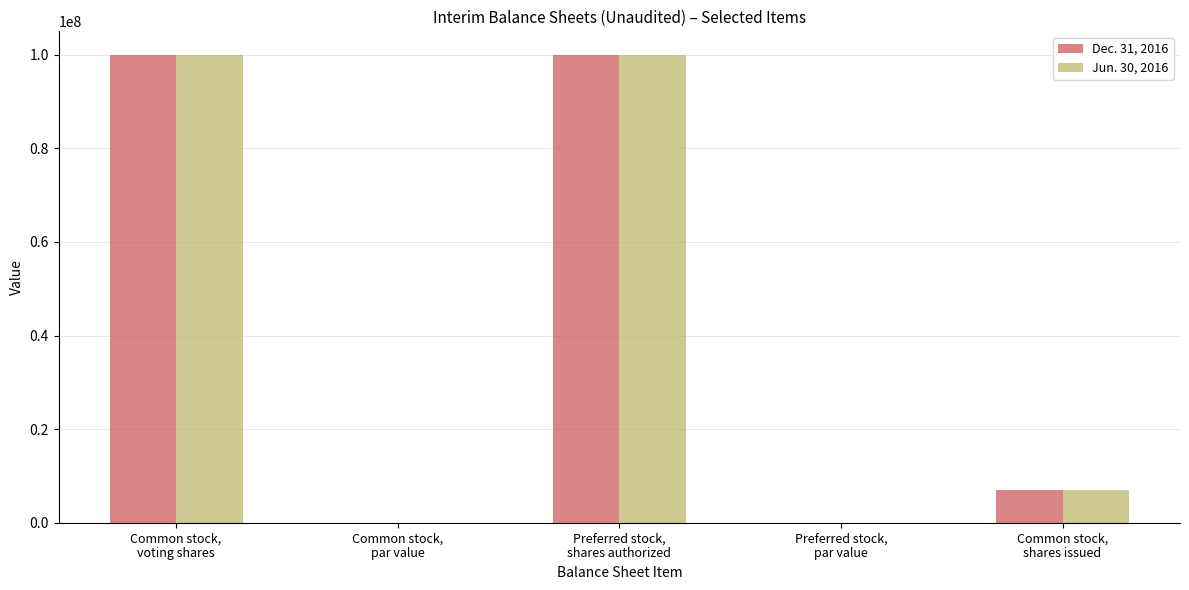

What is the sum of all Dec. 31, 2016 values?

207070000.0